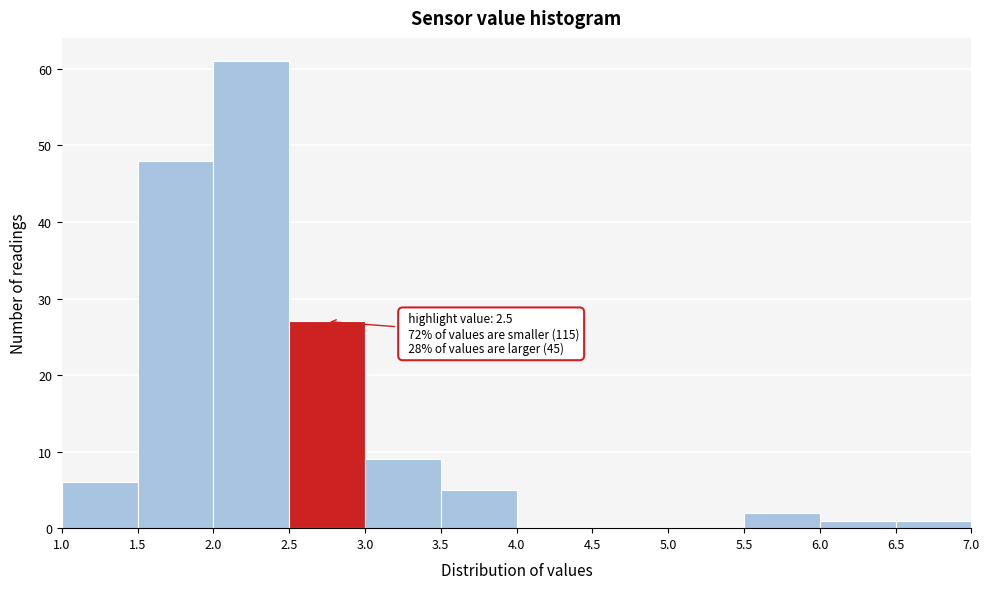

Over which range of the x-axis is the bar tallest?

2.0 to 2.5